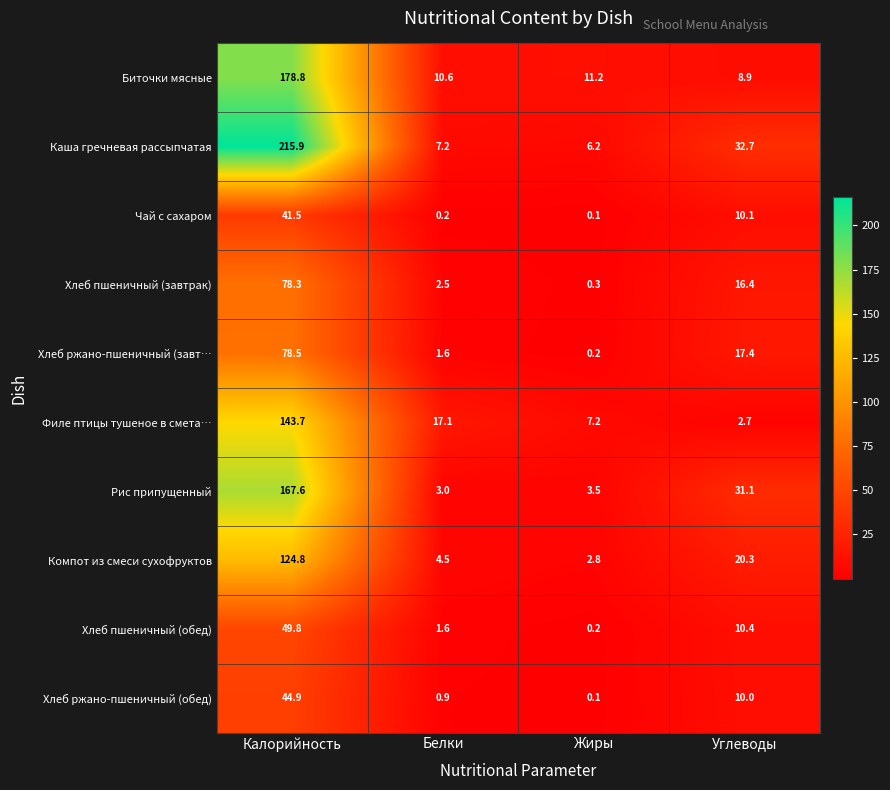

Which series has the largest total across all categories?

Каша гречневая рассыпчатая